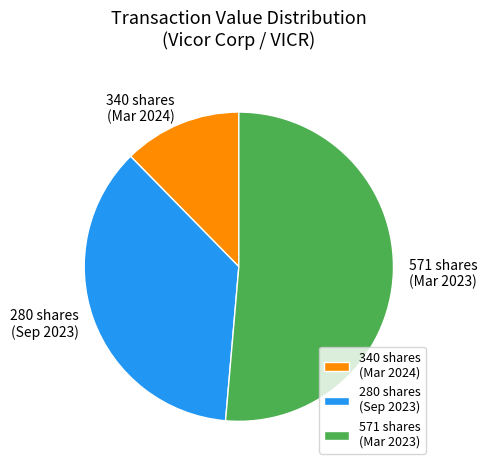

Between 340 shares (Mar 2024) and 280 shares (Sep 2023), which is larger?

280 shares (Sep 2023)